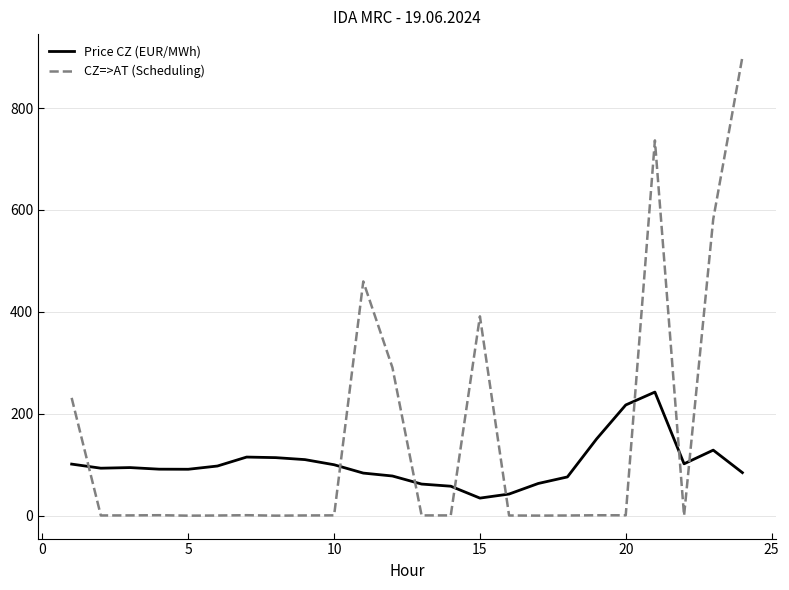

What is the difference between the maximum and minimum values in the Price CZ (EUR/MWh) series?

208.1